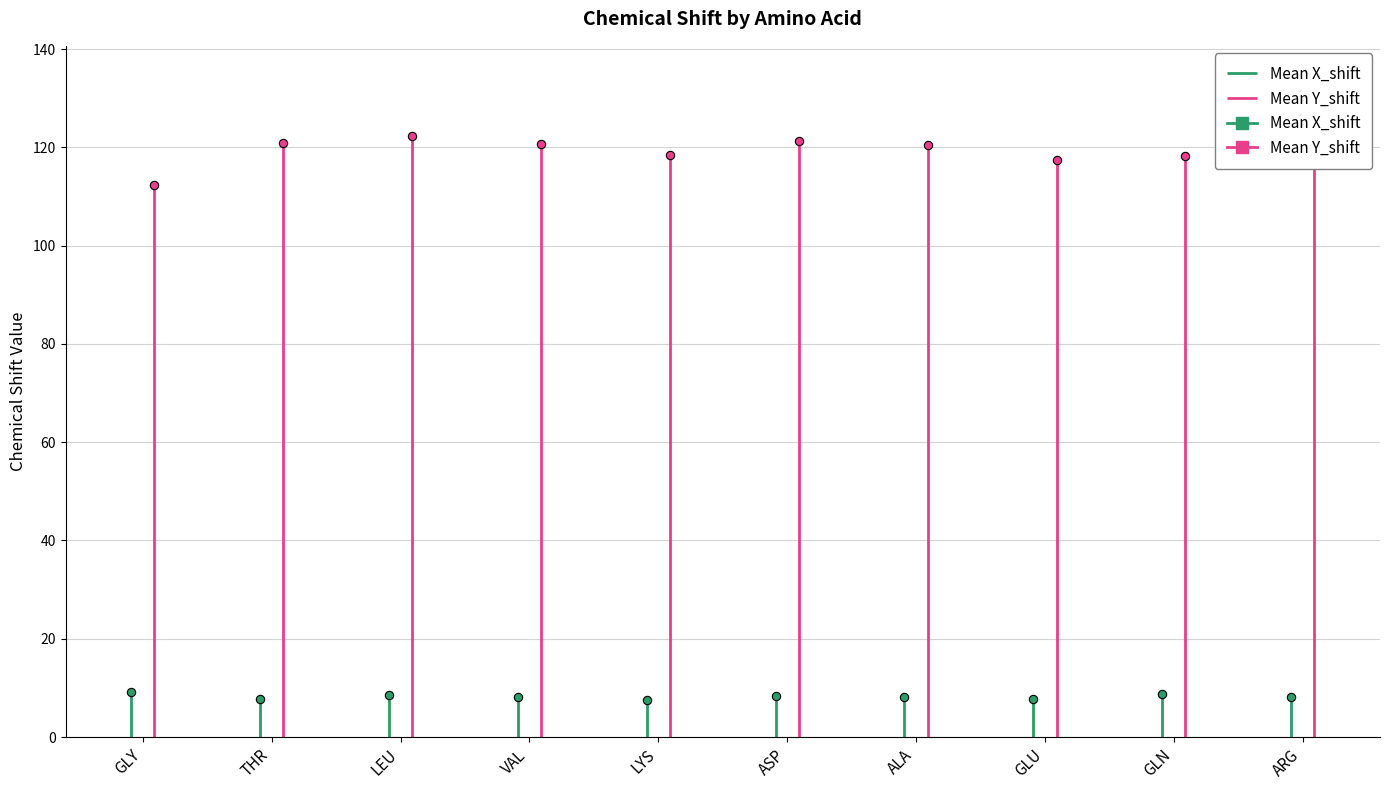

Reading left to right, list all the values displayed in this chart.

Mean X_shift: 9.2	7.7	8.5	8.2	7.5	8.4	8.1	7.7	8.9	8.2
Mean Y_shift: 112.3	120.9	122.3	120.7	118.5	121.3	120.5	117.4	118.2	117.9